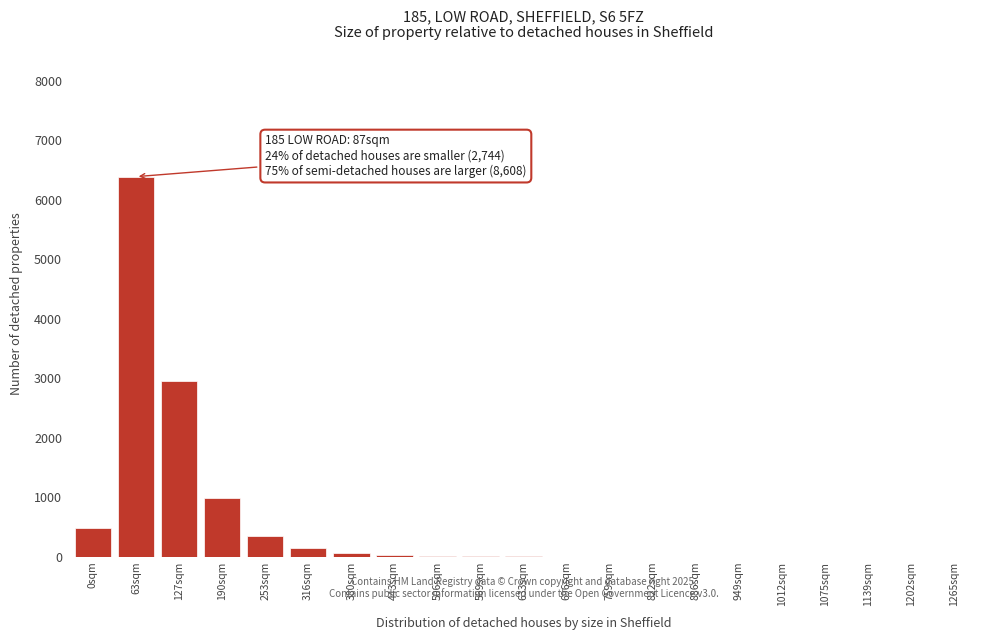

The chart shows a value of 4284 at 1075sqm. True or false?

False